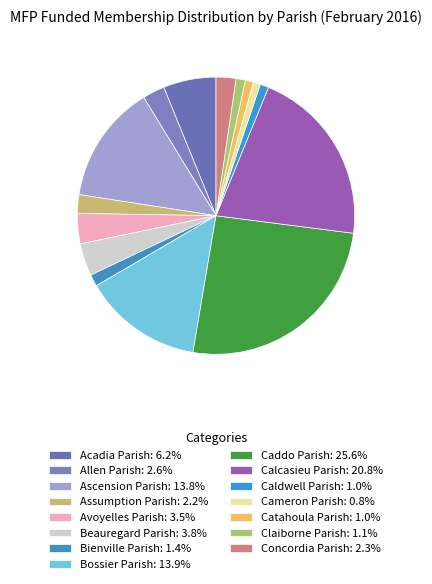

Is it true that Caddo Parish is 37% of the pie?

False